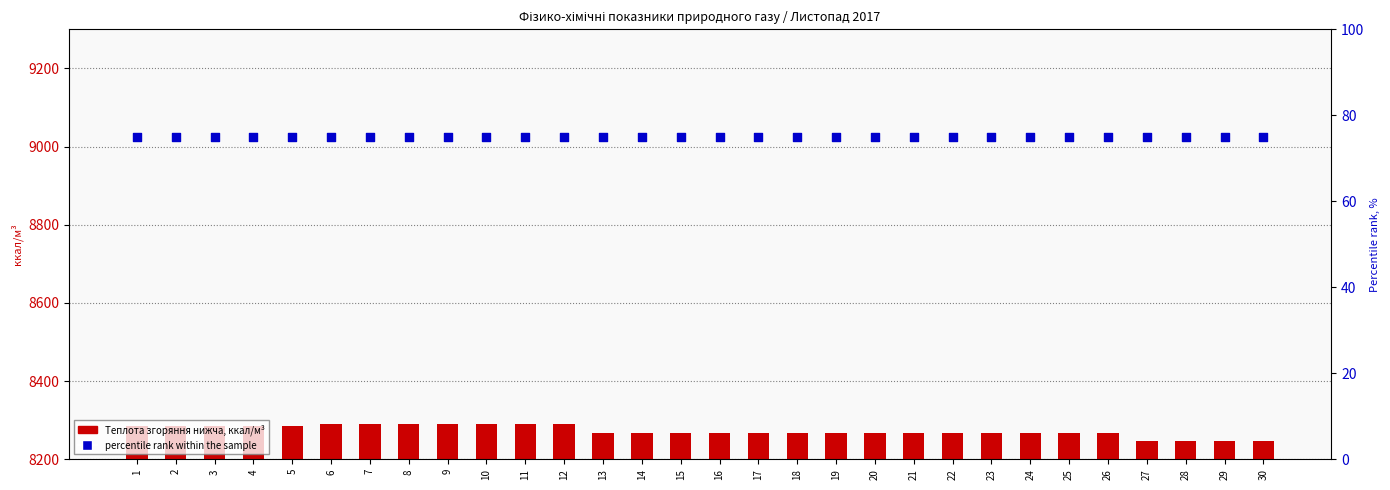

At how many categories does at least one series exceed 7071?

30